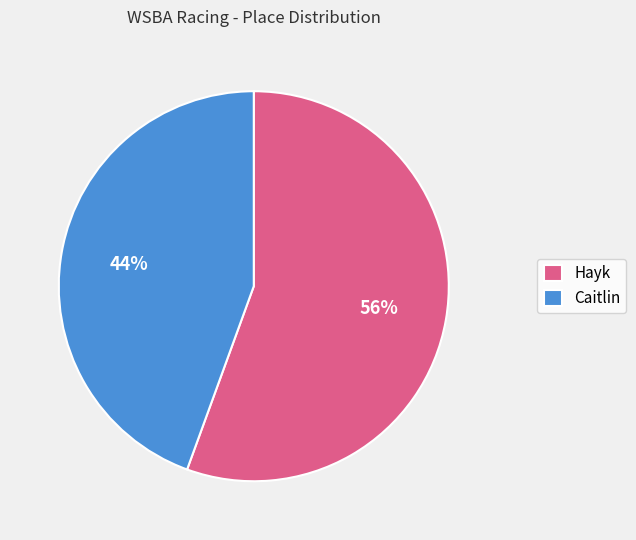

How many slices are in this pie chart?

2